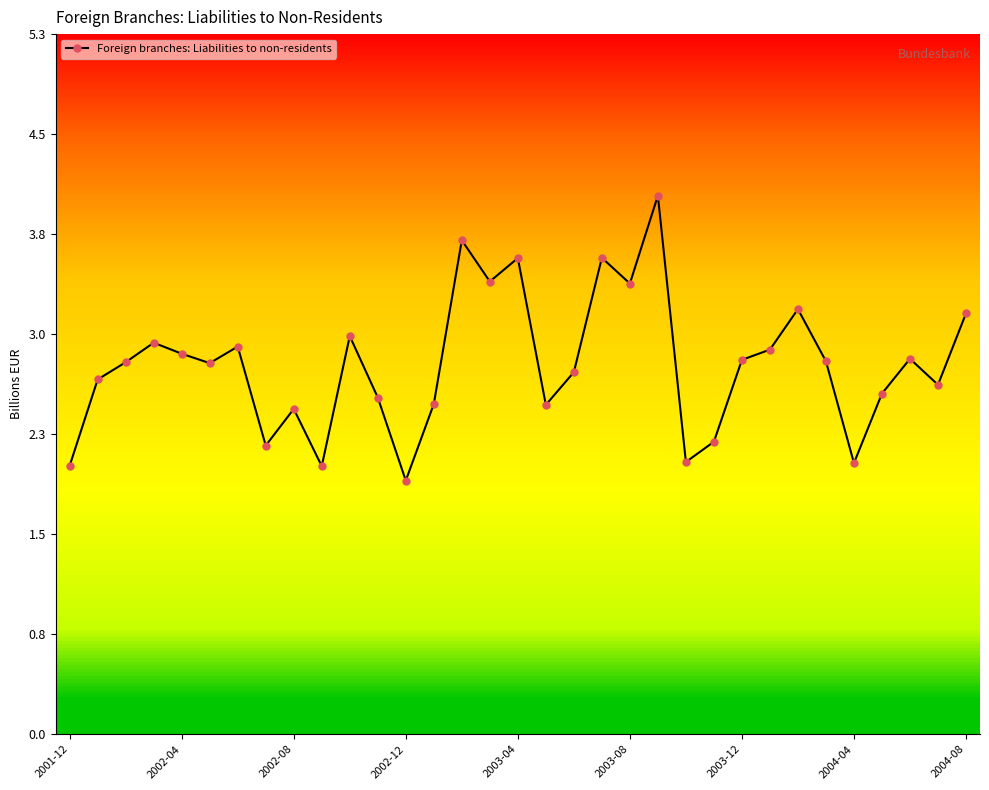

What is the minimum value shown in the chart?

1.9